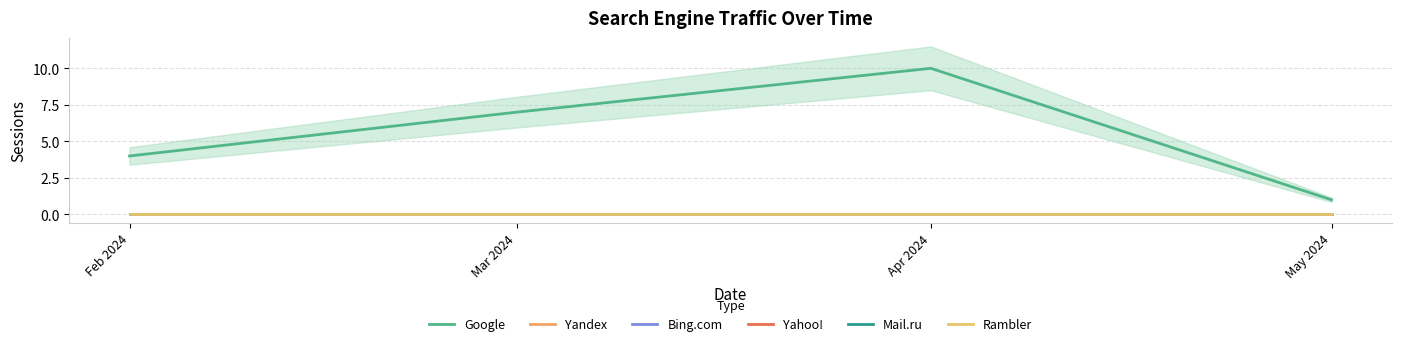

True or false: Mail.ru has more than 2 points higher than both neighbors.

False